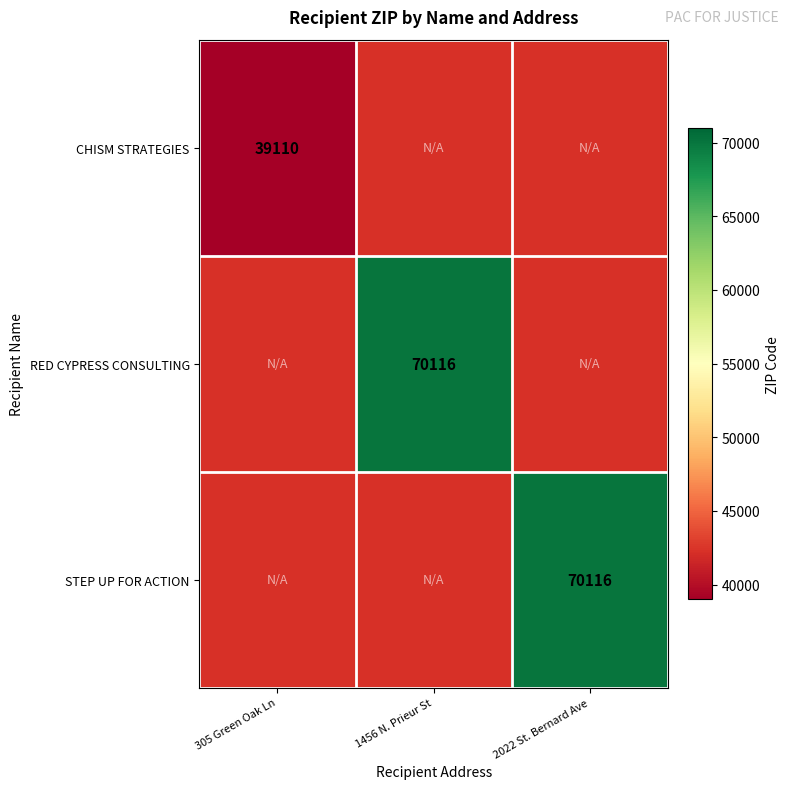

Is it true that RED CYPRESS CONSULTING equals 106065 at 1456 N. Prieur St?

False